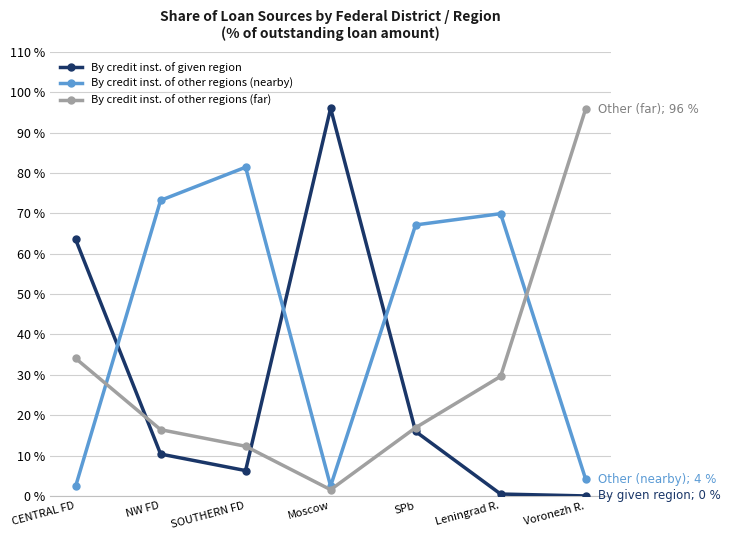

At which label does By credit inst. of other regions (far) reach its minimum?

Moscow